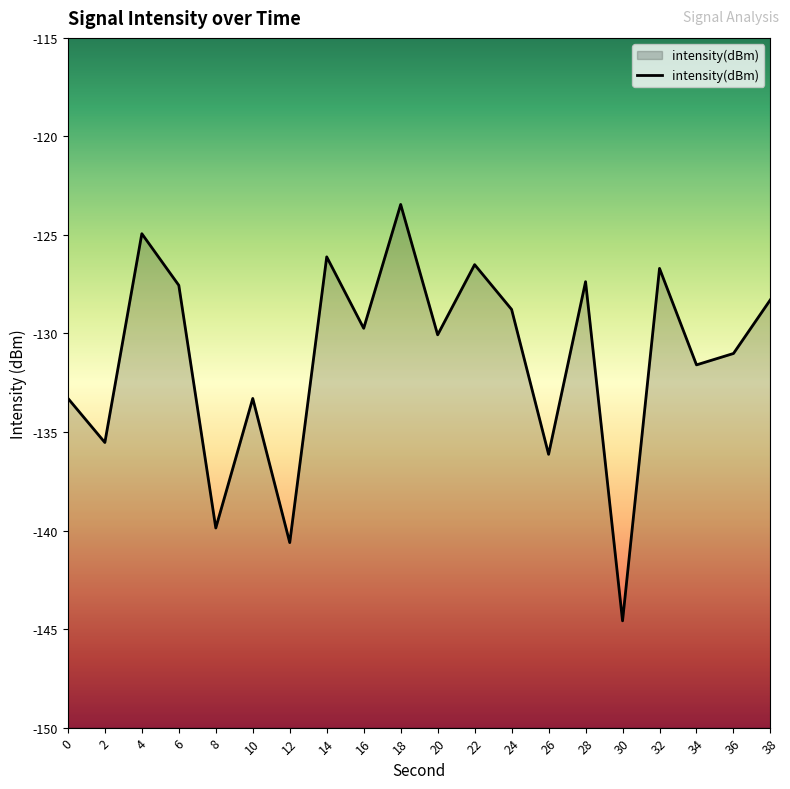

At which label is the value closest to -134?

10